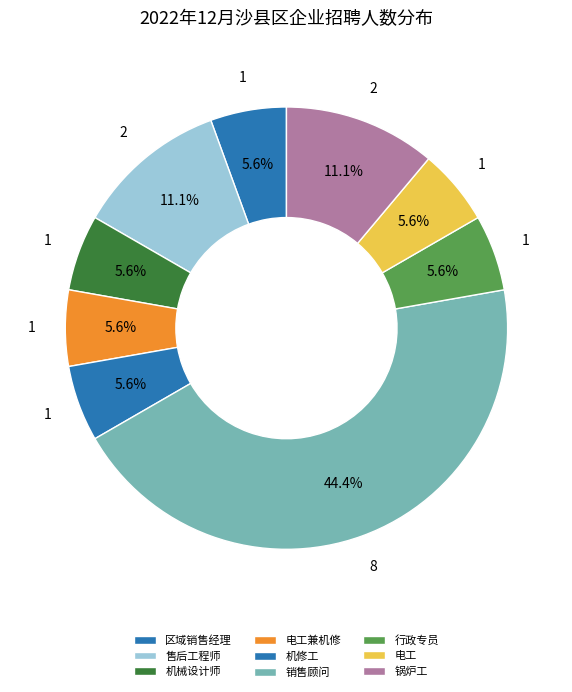

Count the number of slices in the pie.

9